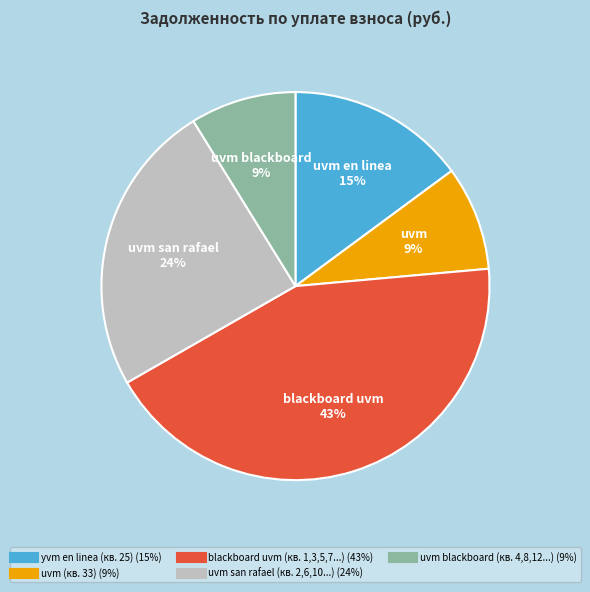

Is there any slice that represents more than half of the pie?

No